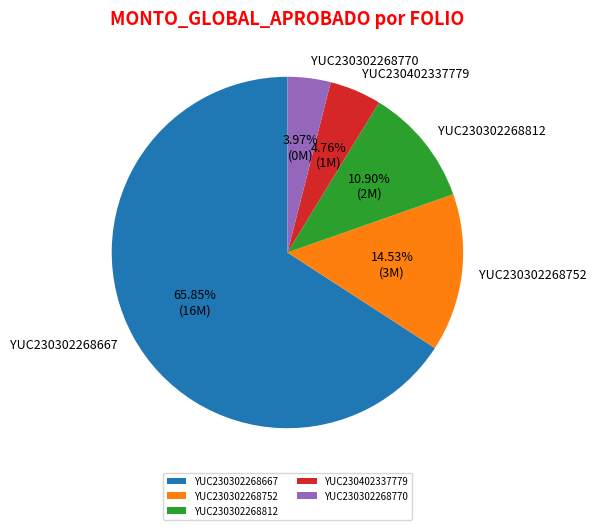

Is the sum of YUC230302268752 and YUC230302268812 greater than half?

No